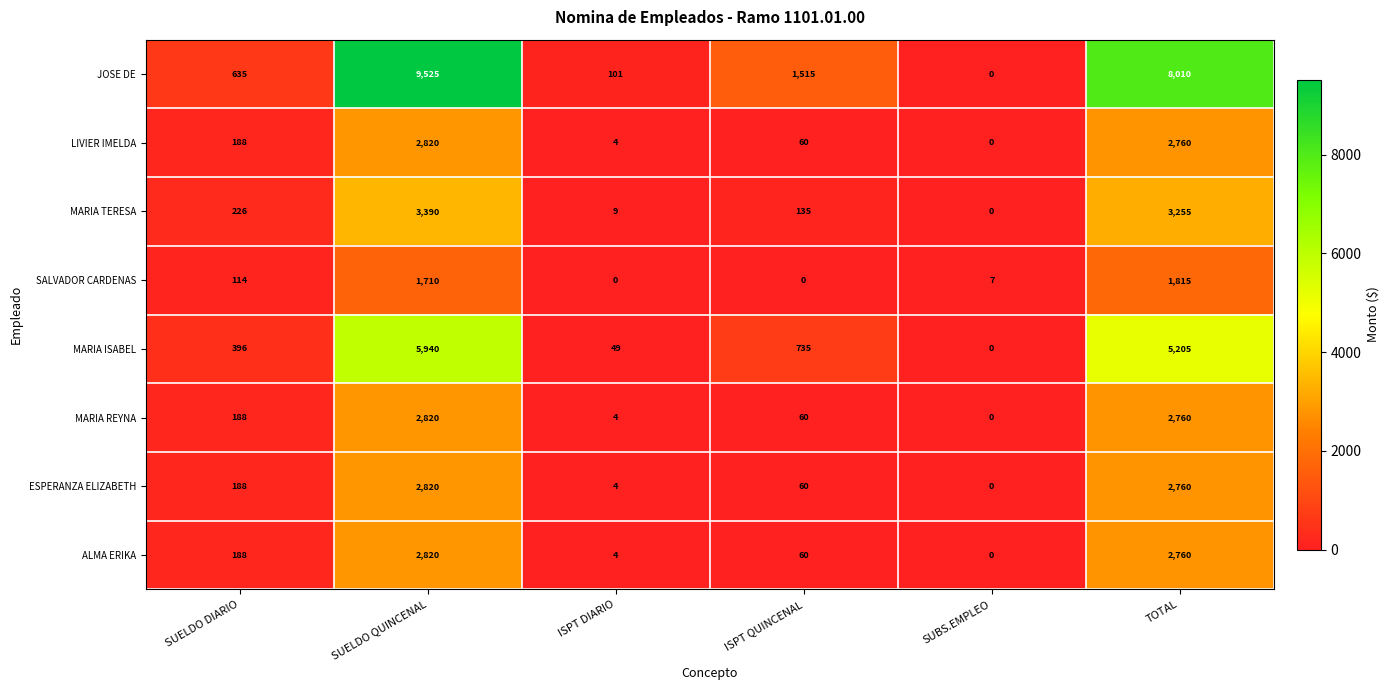

What is the total value across all series at TOTAL?

29325